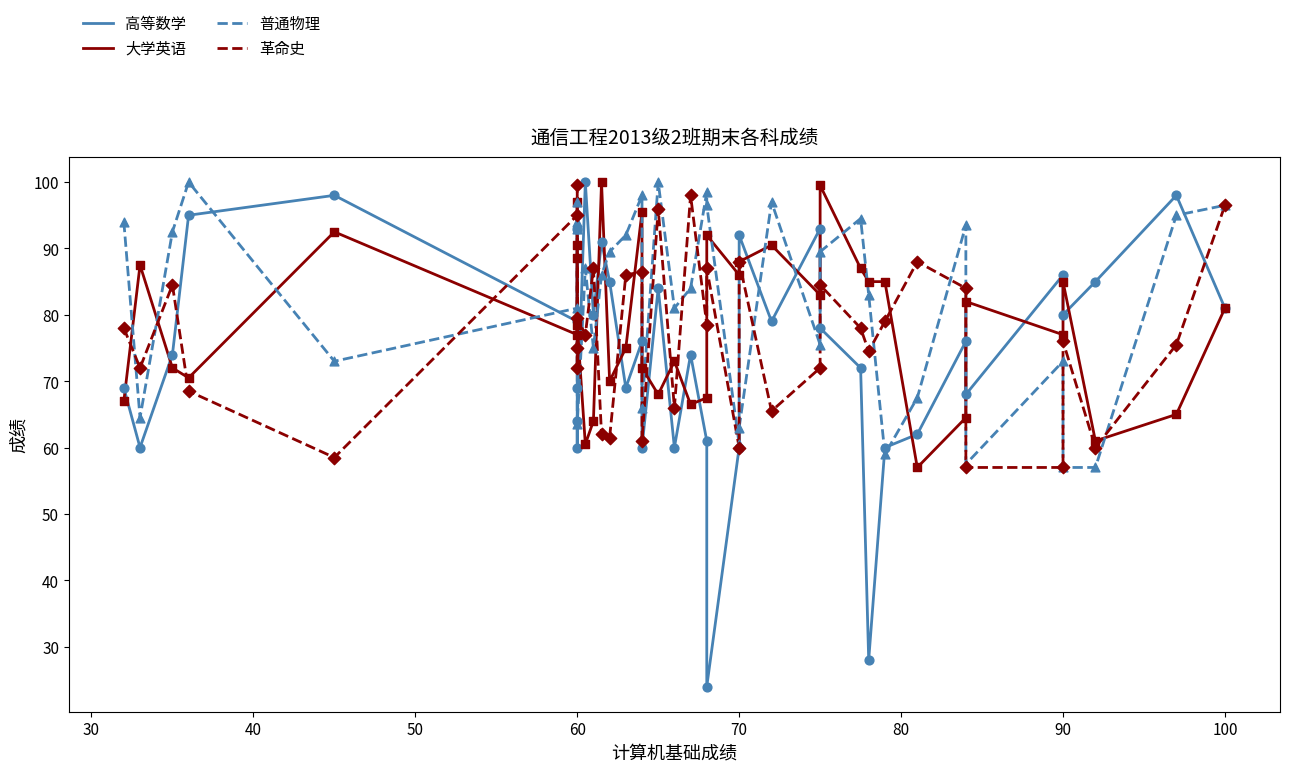

Which series has the largest total across all categories?

普通物理